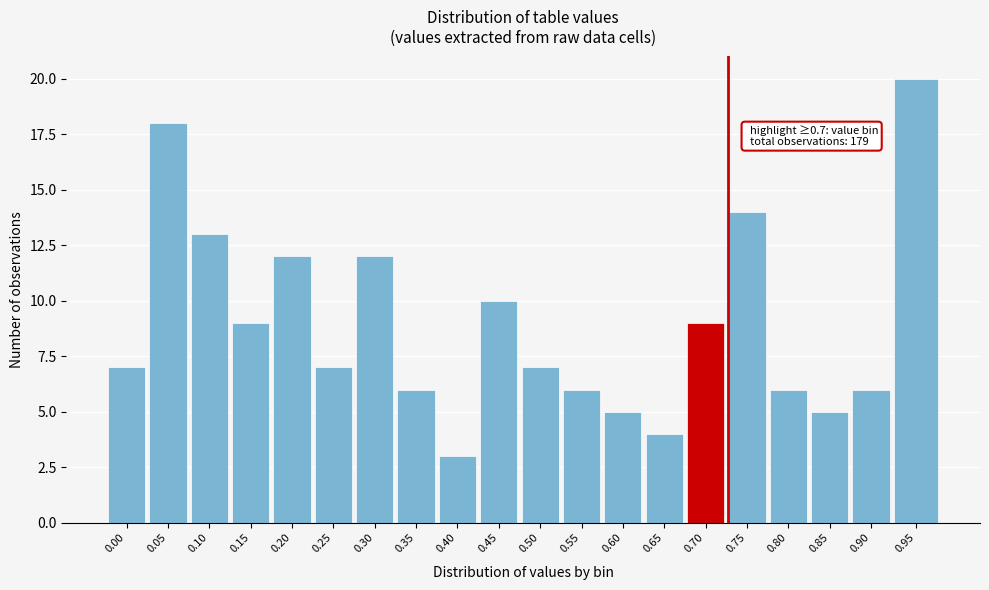

Reading left to right, extract all data points from this chart.

7	18	13	9	12	7	12	6	3	10	7	6	5	4	9	14	6	5	6	20